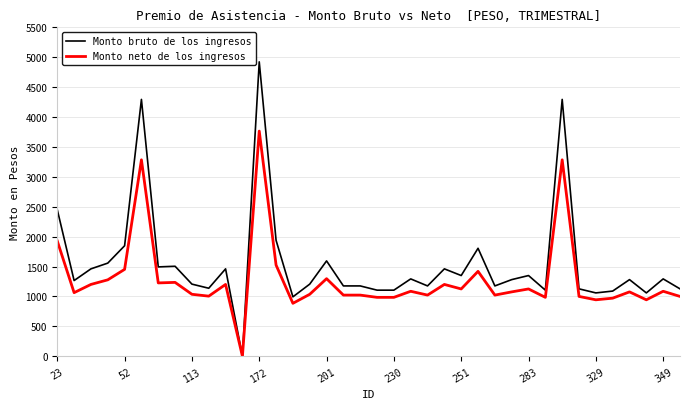

List the series in order of their peak value, lowest first.

Monto neto de los ingresos, Monto bruto de los ingresos